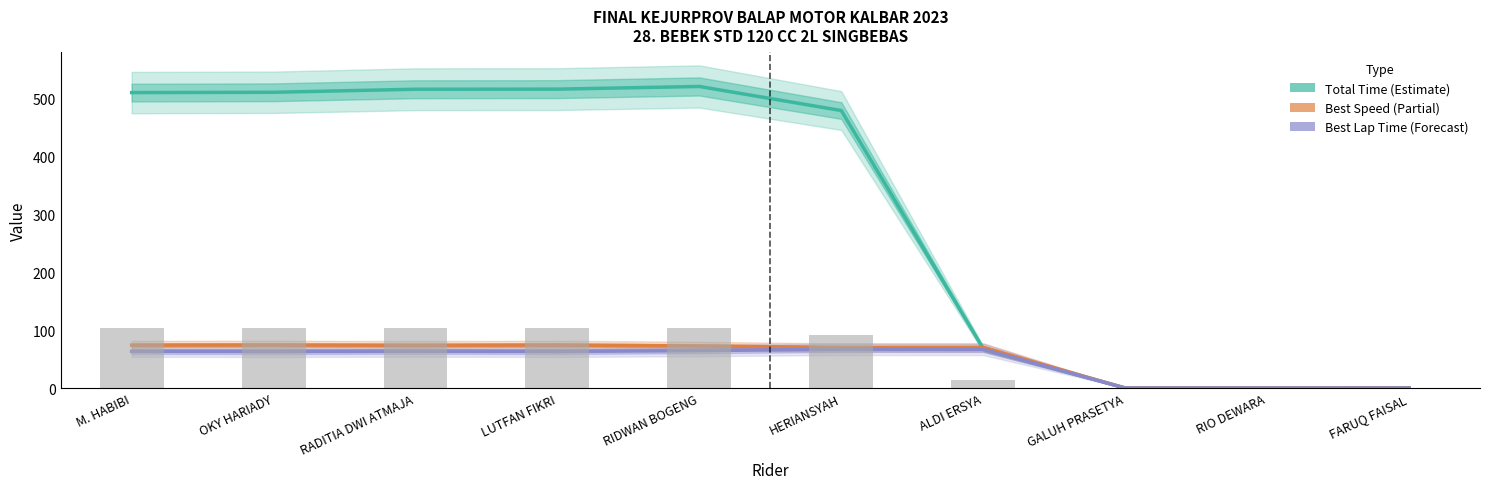

What position from the left is RADITIA DWI ATMAJA?

3